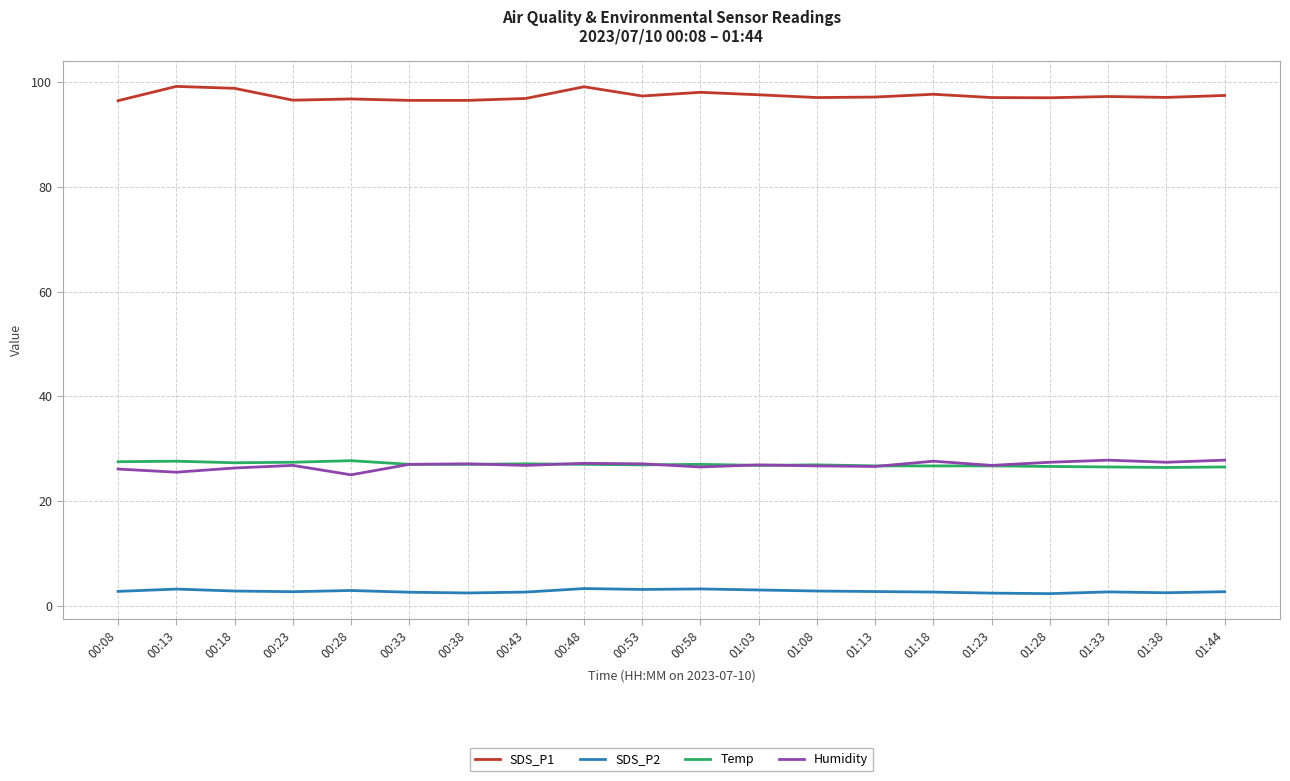

Which series has the largest total across all categories?

SDS_P1